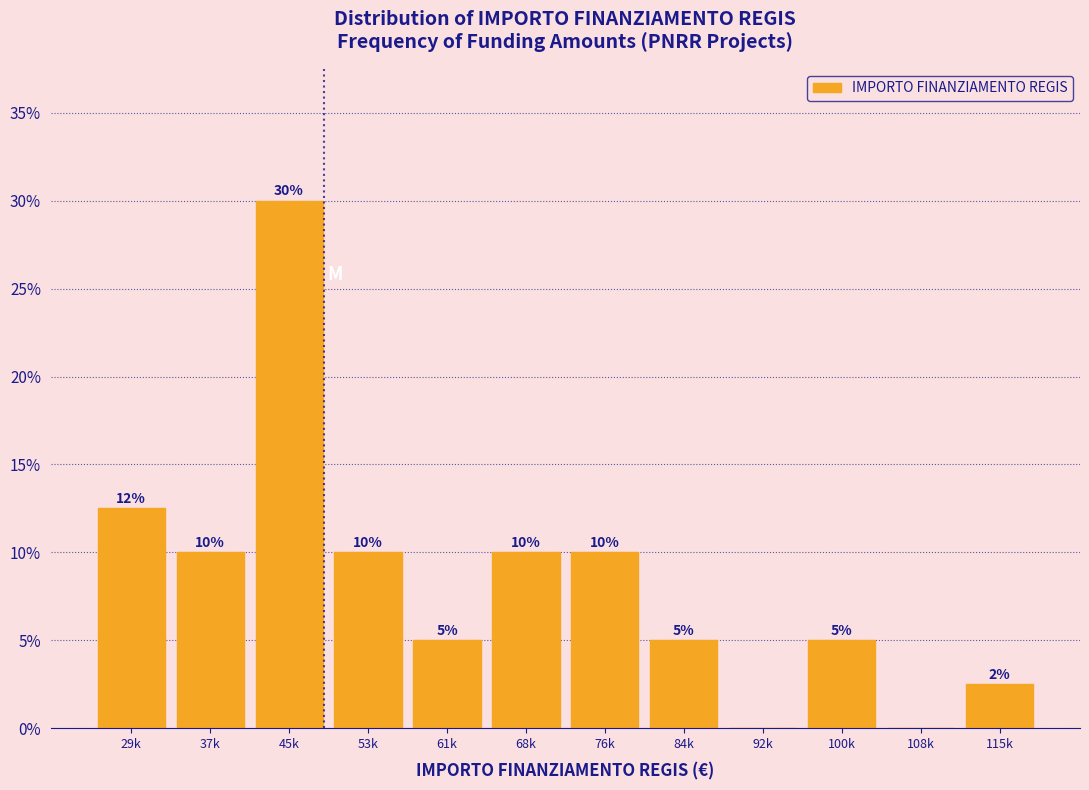

What is the greatest value displayed?

30.0